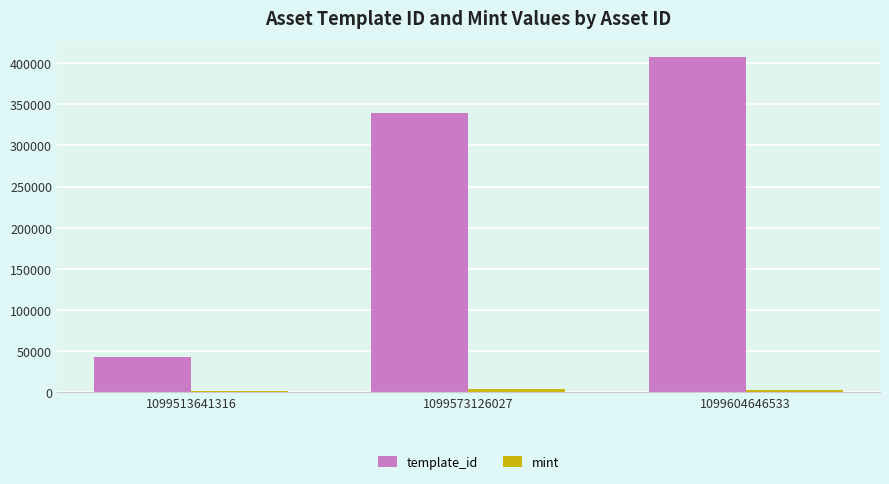

Which series changed the most between 1099513641316 and 1099604646533?

template_id